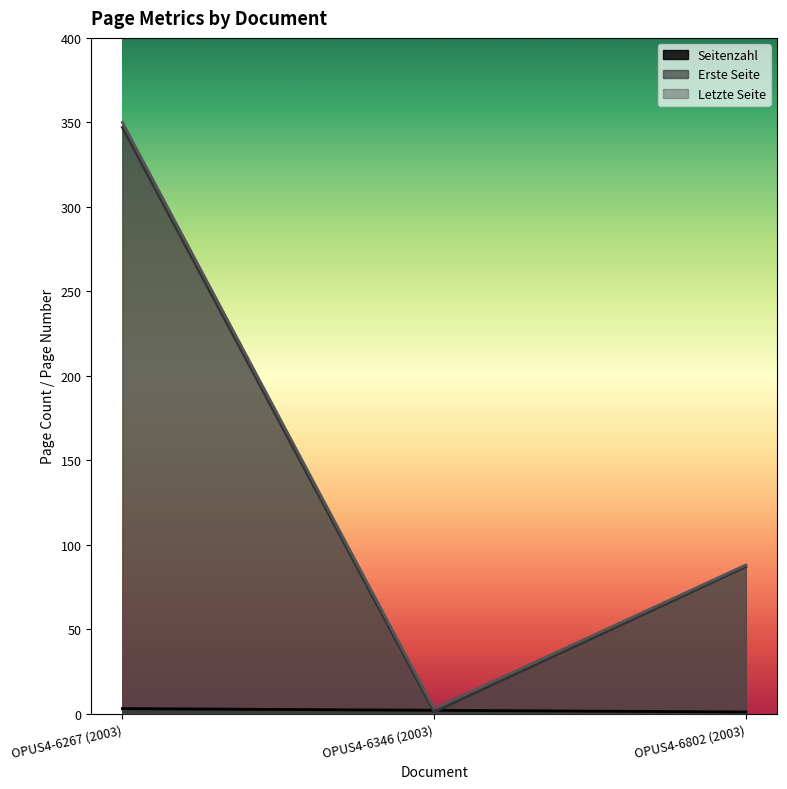

At which label does Seitenzahl first exceed 2?

OPUS4-6267 (2003)